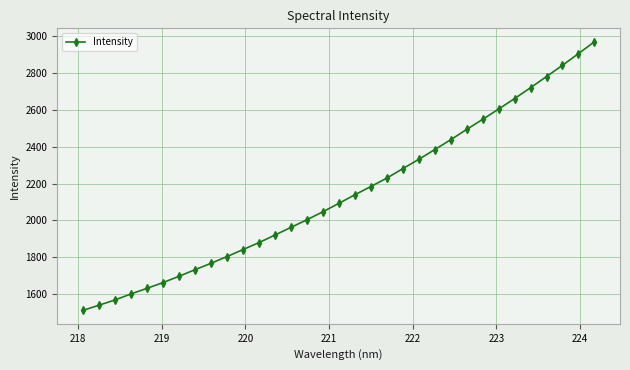

How many values exceed 2092?

17